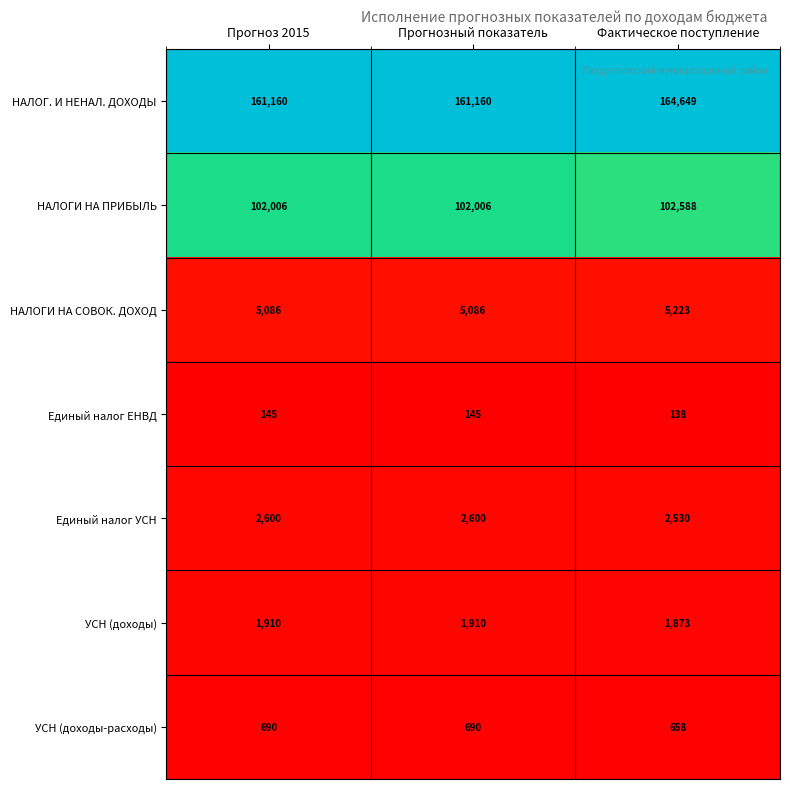

Reading left to right, transcribe all the data shown in this chart.

НАЛОГ. И НЕНАЛ. ДОХОДЫ: 161160	161160	164649
НАЛОГИ НА ПРИБЫЛЬ: 102006	102006	102588
НАЛОГИ НА СОВОК. ДОХОД: 5086	5086	5223
Единый налог ЕНВД: 145	145	138
Единый налог УСН: 2600	2600	2530
УСН (доходы): 1910	1910	1873
УСН (доходы-расходы): 690	690	658